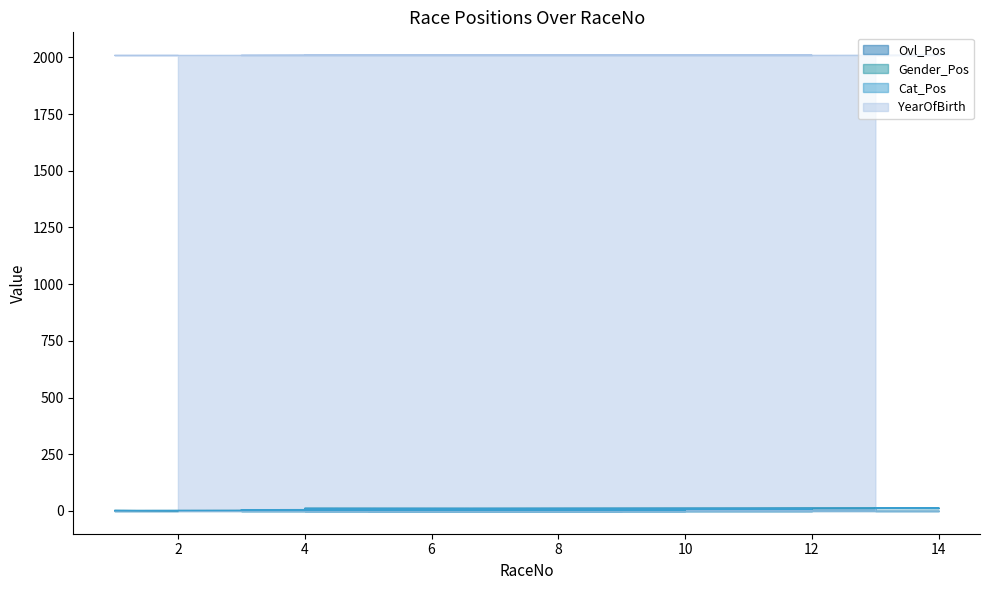

How many data points in Ovl_Pos are above 8?

6